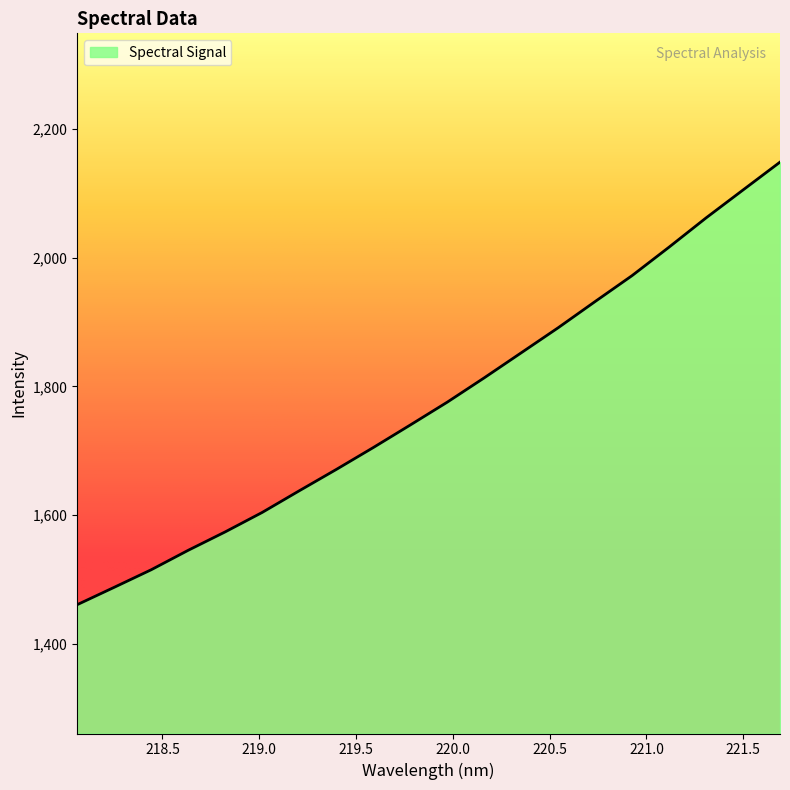

What is the smallest value displayed?

1461.1